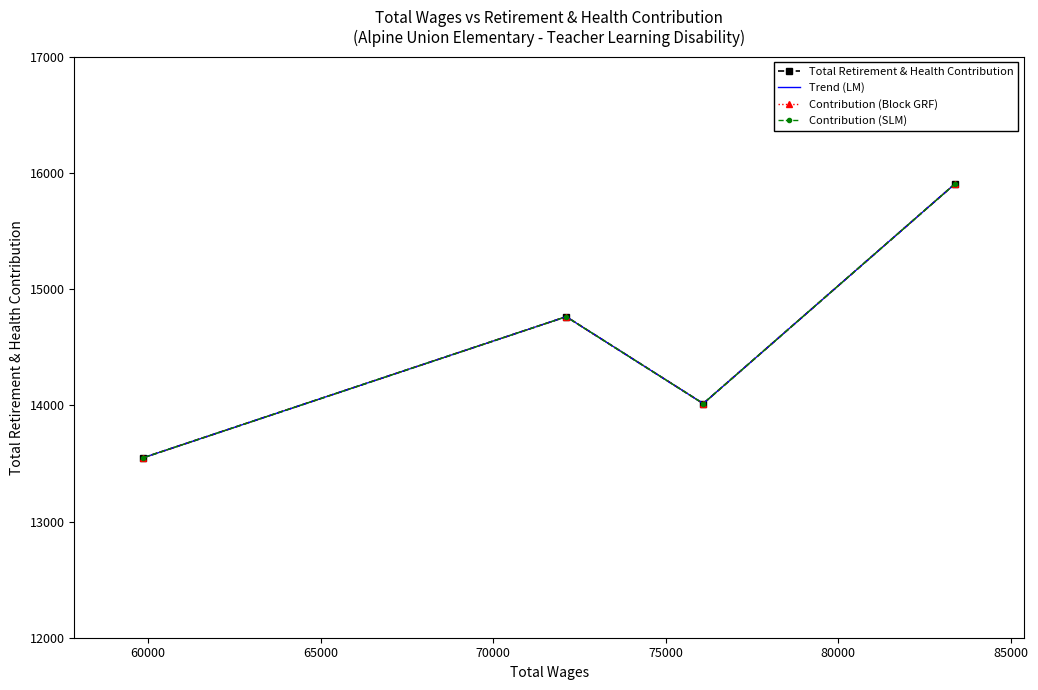

What are all the series names shown in the legend?

Total Retirement & Health Contribution, Trend (LM), Contribution (Block GRF), Contribution (SLM)